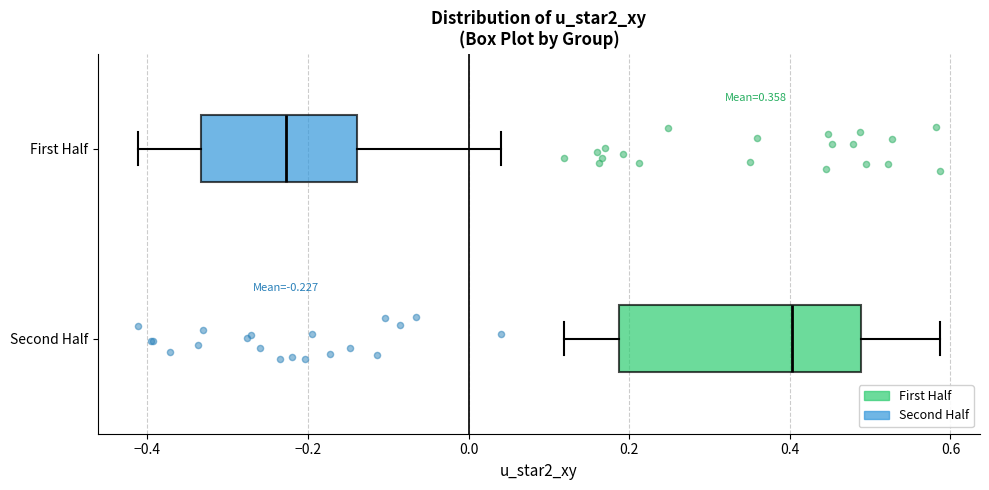

Comparing the boxes themselves (not the whiskers), which one is the widest?

Second Half